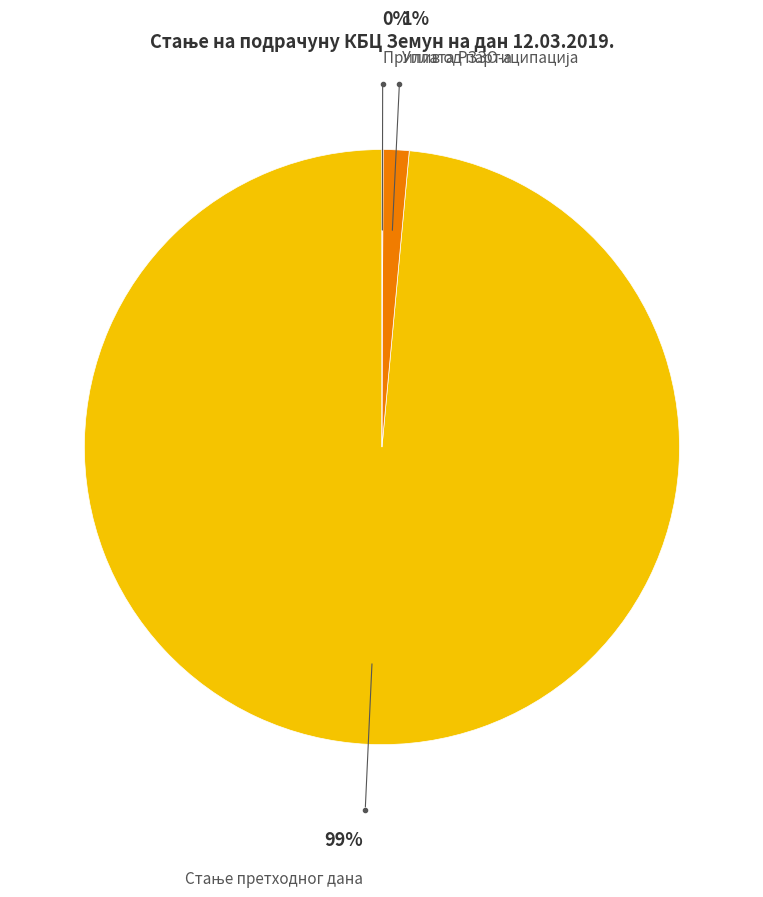

To the nearest percent, what is the average slice percentage?

33%